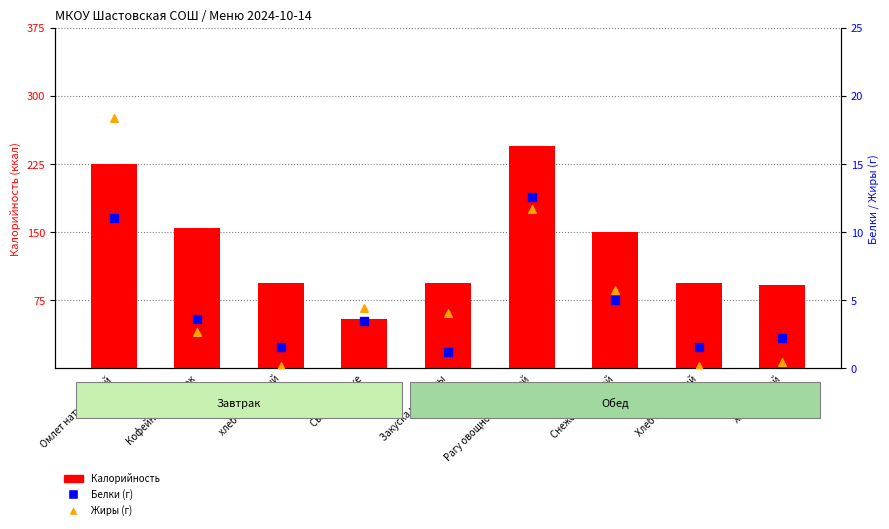

Which series has the largest total across all categories?

Калорийность